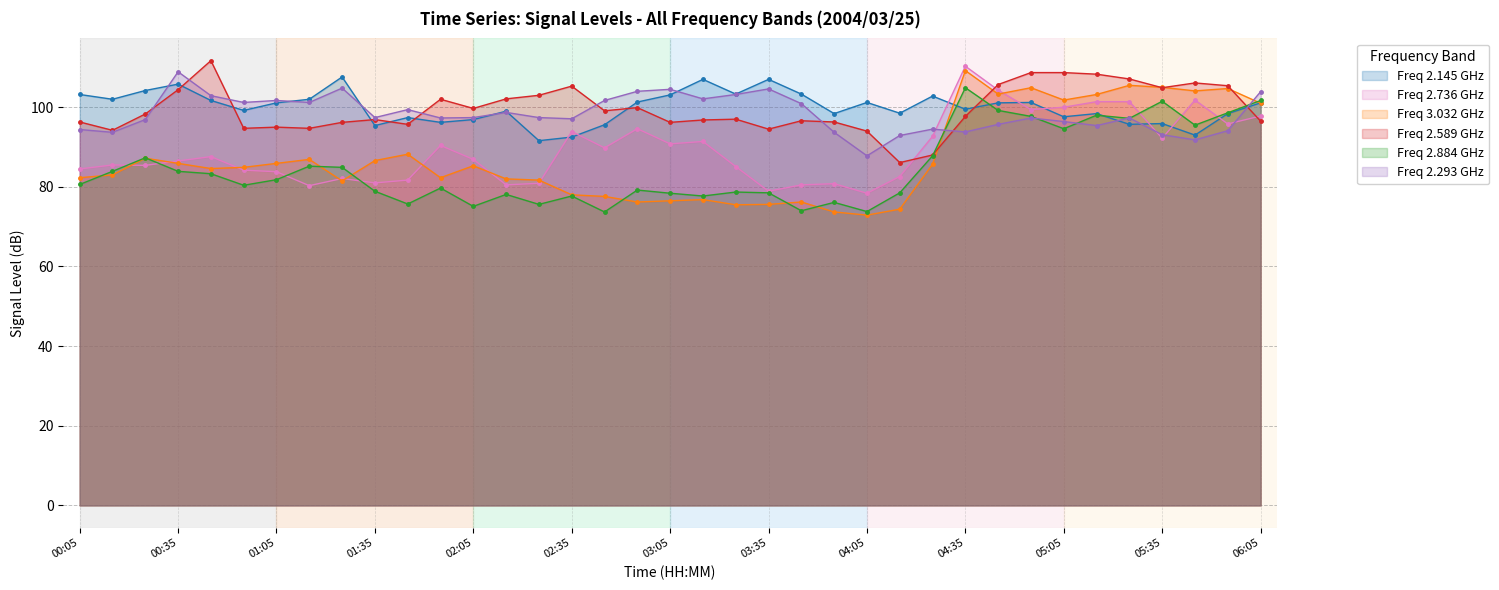

In Freq 3.032 GHz, how many points are higher than both neighbors (excluding endpoints)?

10